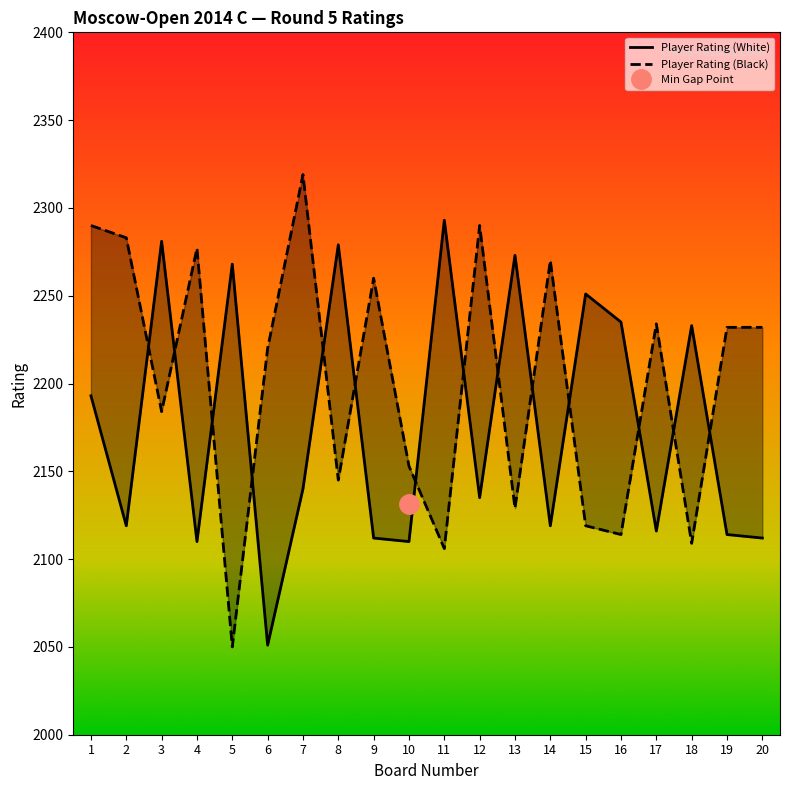

List the series in order of their overall mean, highest first.

Player Rating (Black), Player Rating (White)